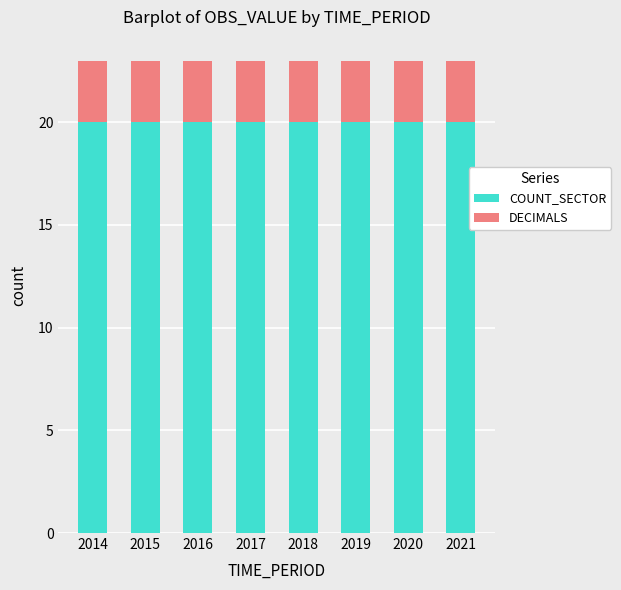

What is the total value across all series at 2016?

23